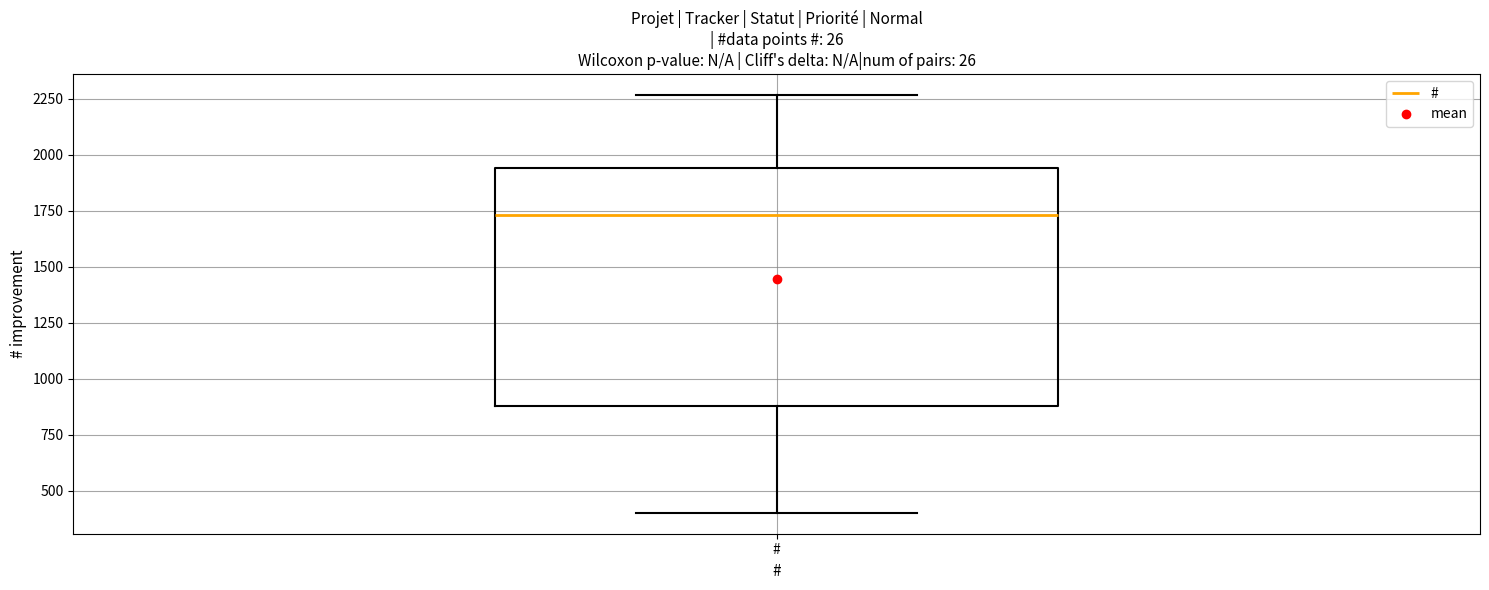

Where is the upper edge of the box for # on the y-axis? The values are not printed on the chart, so give them approximately, as read against the axis.

1950